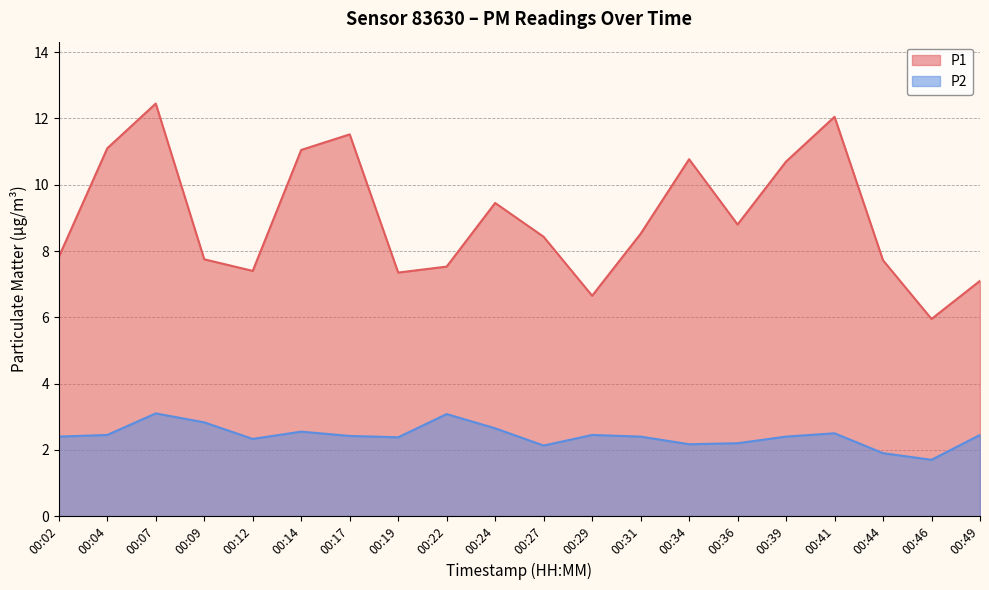

List the labels in order of P2 value, largest first.

00:07, 00:22, 00:09, 00:24, 00:14, 00:41, 00:04, 00:29, 00:49, 00:17, 00:02, 00:31, 00:39, 00:19, 00:12, 00:36, 00:34, 00:27, 00:44, 00:46